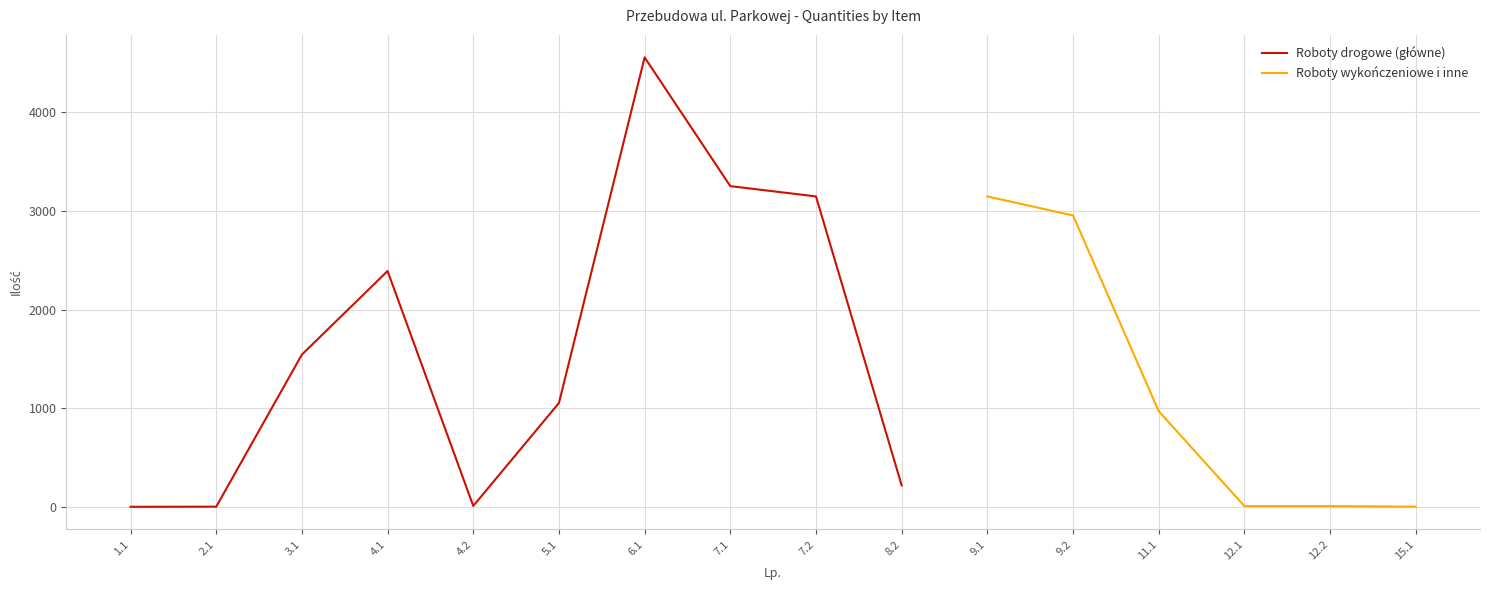

Read the Quantity (m2/m3/km/szt) value at 11.1.

970.0